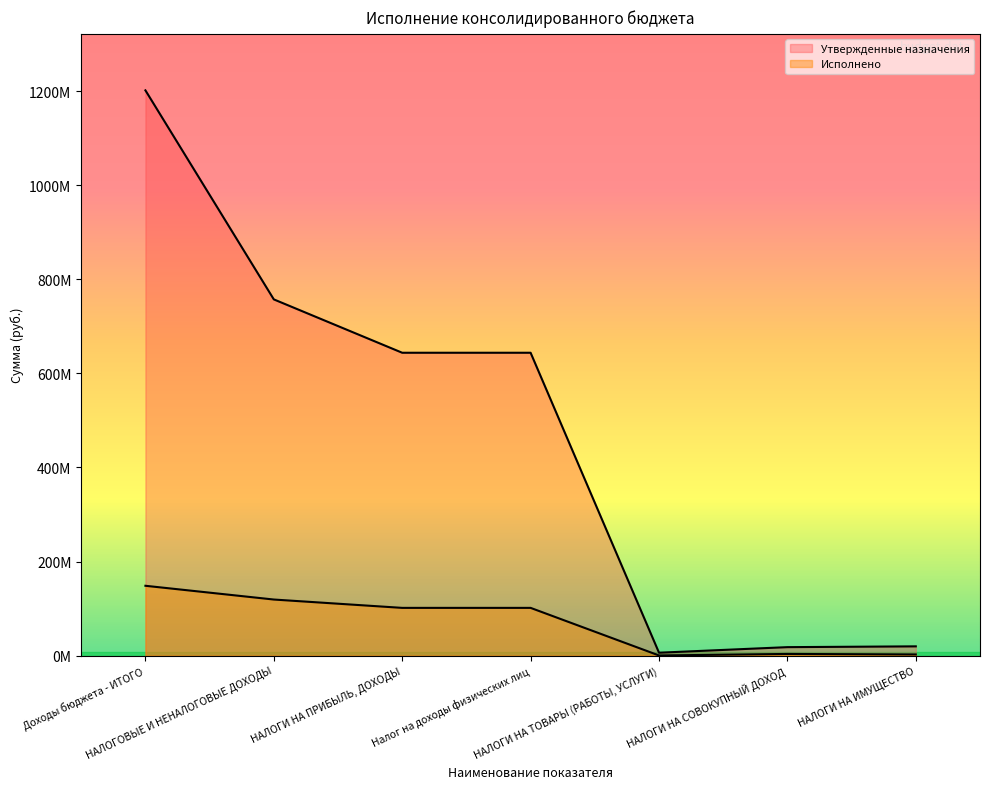

Is it true that Исполнено equals 398806.0 at НАЛОГИ НА ТОВАРЫ (РАБОТЫ, УСЛУГИ)?

True